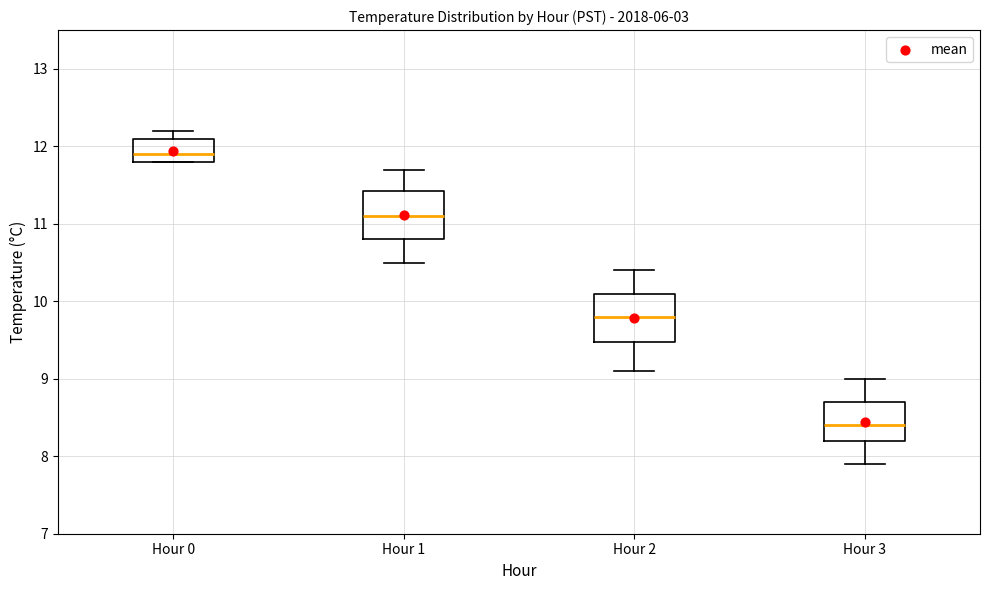

Reading left to right, transcribe this box plot: for each box, give where its median line is, the range the box spans, and where its two whiskers end, as read against the y-axis. The values are not printed on the chart, so give them approximately, as read against the axis.

Hour 0: median 11.9, box 11.8 to 12.1, whiskers 11.8 to 12.2
Hour 1: median 11.1, box 10.8 to 11.4, whiskers 10.5 to 11.7
Hour 2: median 9.8, box 9.5 to 10.1, whiskers 9.1 to 10.4
Hour 3: median 8.4, box 8.2 to 8.7, whiskers 7.9 to 9.0